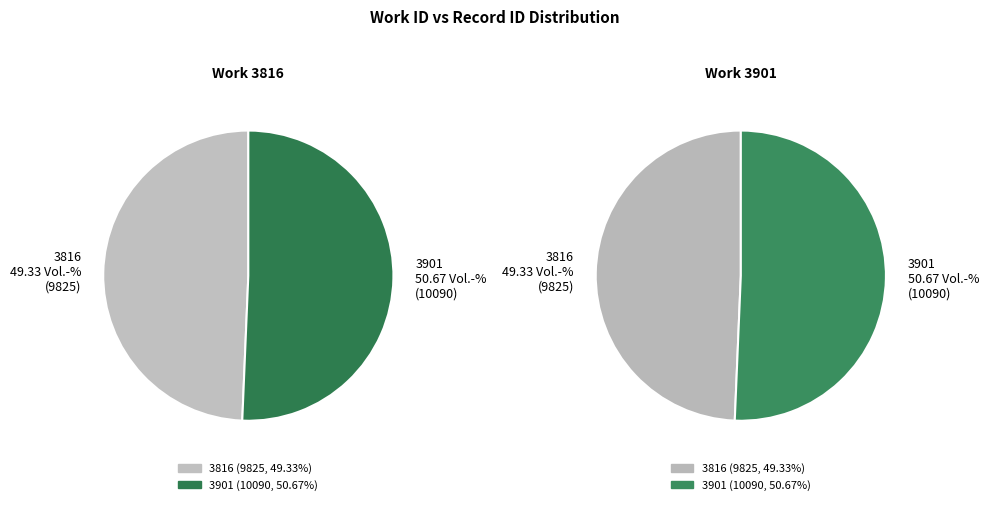

How much of the chart is everything except 3901?

49.3%